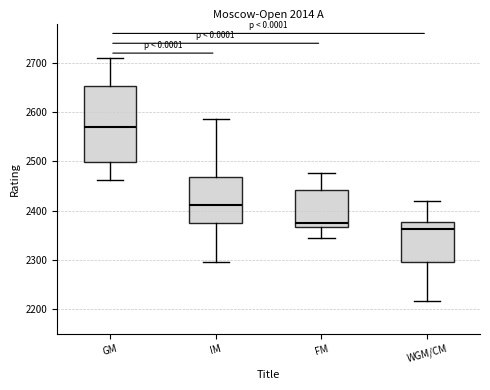

Where does the upper whisker of the box for FM end on the y-axis? The values are not printed on the chart, so give them approximately, as read against the axis.

2480